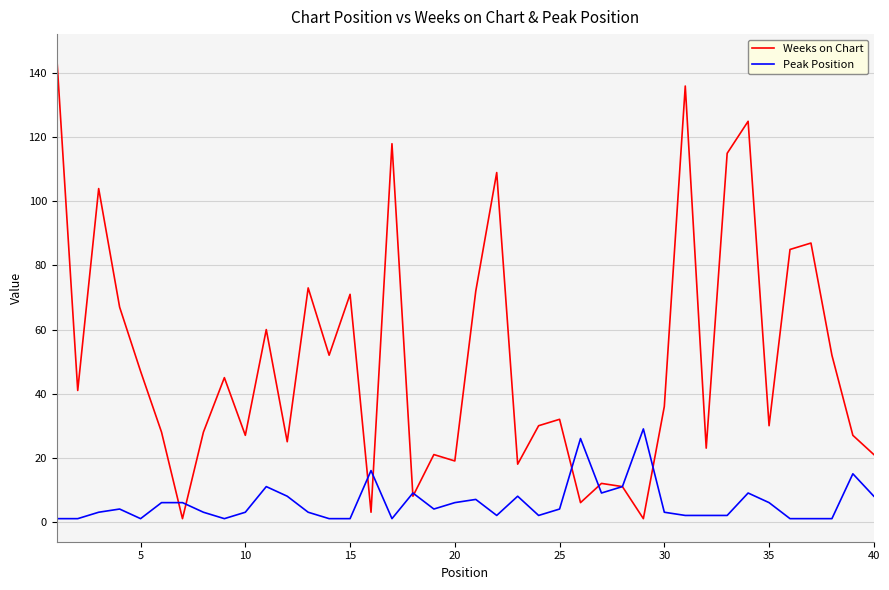

List the series in order of their overall mean, lowest first.

Peak Position, Weeks on Chart